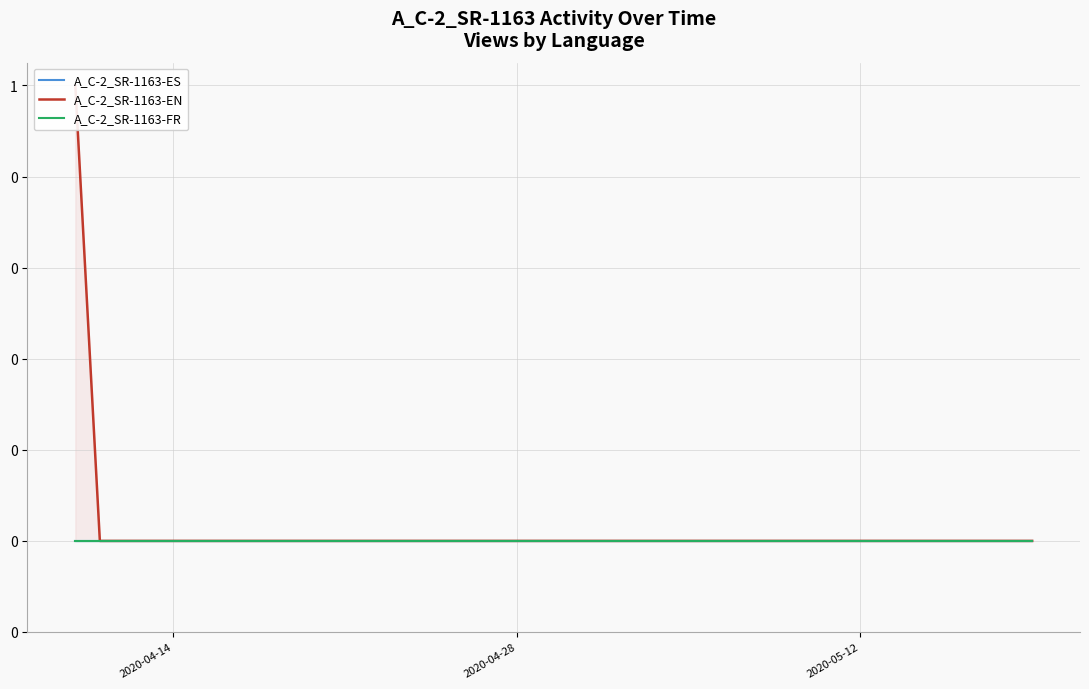

What are all the series names shown in the legend?

A_C-2_SR-1163-ES, A_C-2_SR-1163-EN, A_C-2_SR-1163-FR